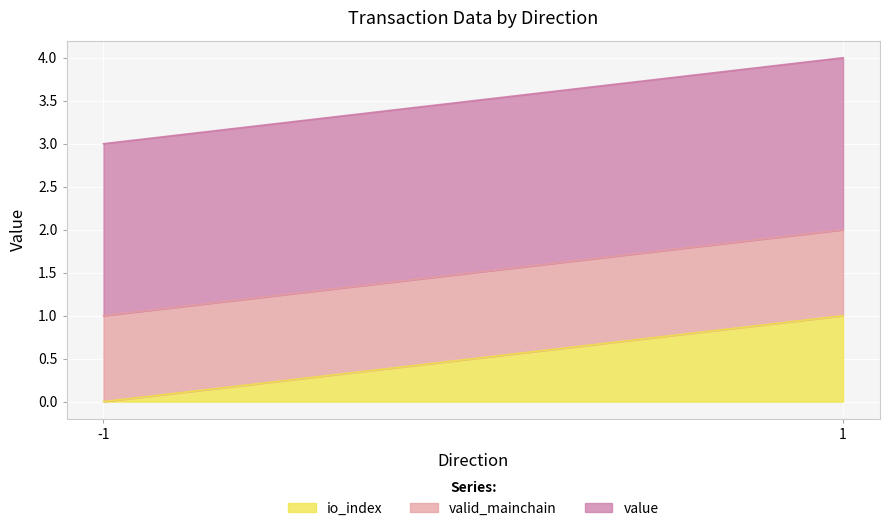

What are all the series names shown in the legend?

io_index, valid_mainchain, value